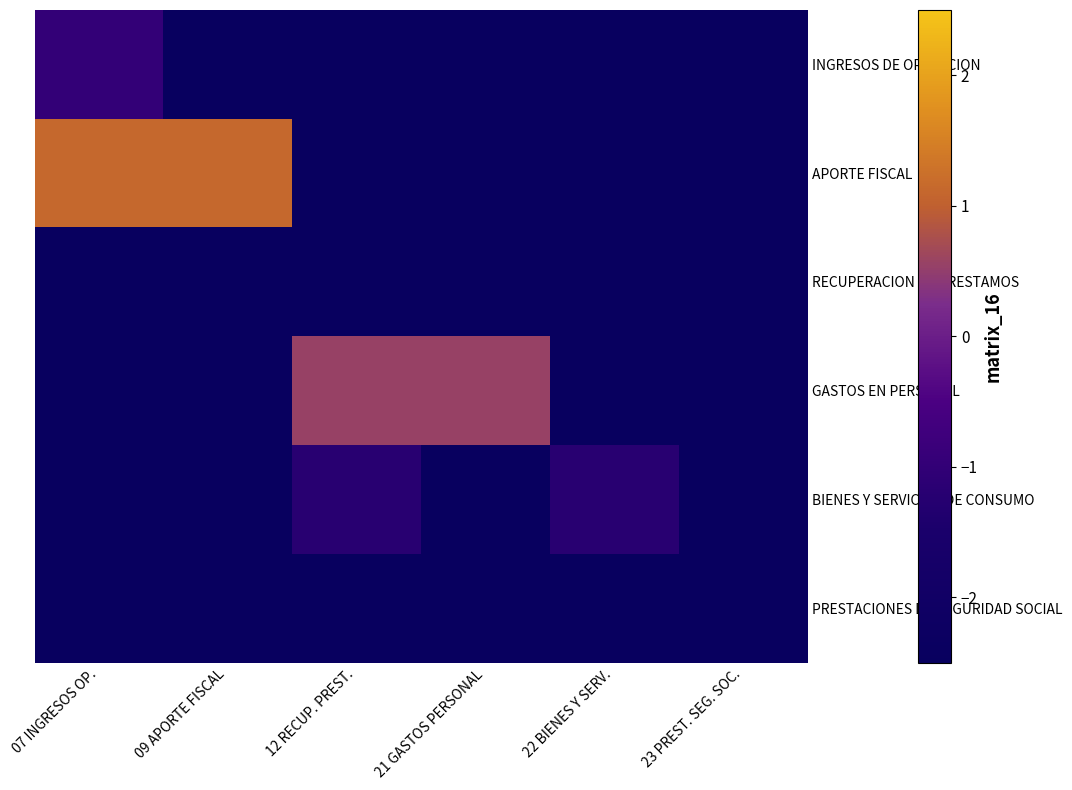

What is the total value across all series at 07 INGRESOS OP.?

-9.8